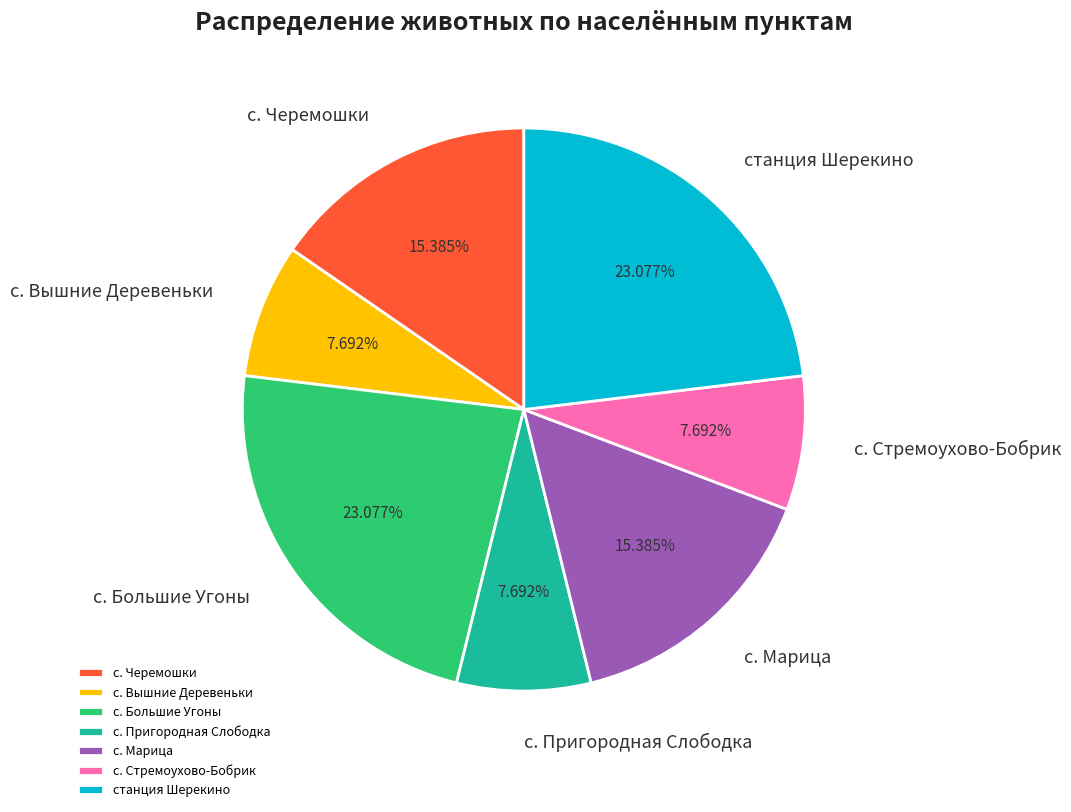

Do станция Шерекино and с. Черемошки together represent more than half of the pie?

No